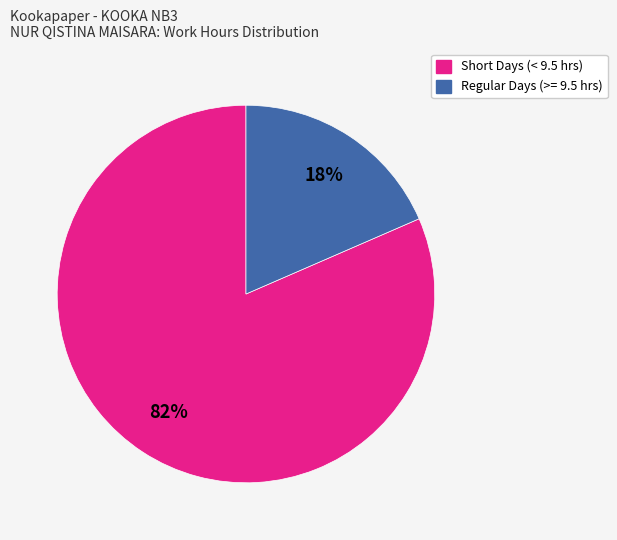

To the nearest percent, what is the average slice percentage?

50%